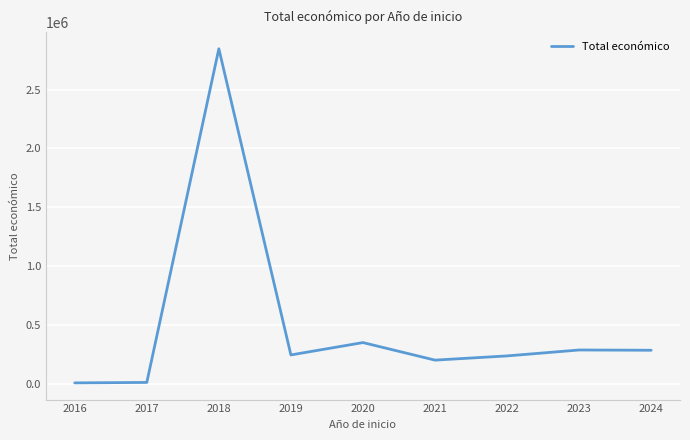

The value at 2023 is 285765.5. True or false?

True